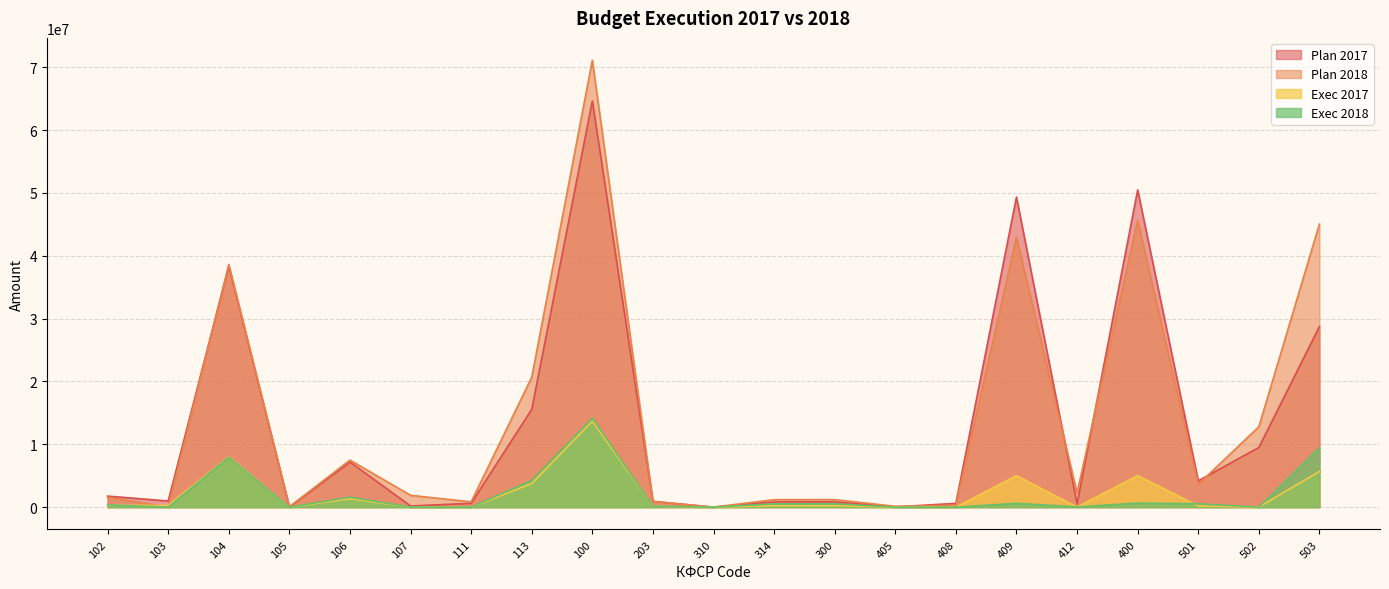

At which category does Plan 2018 reach its first local peak?

104